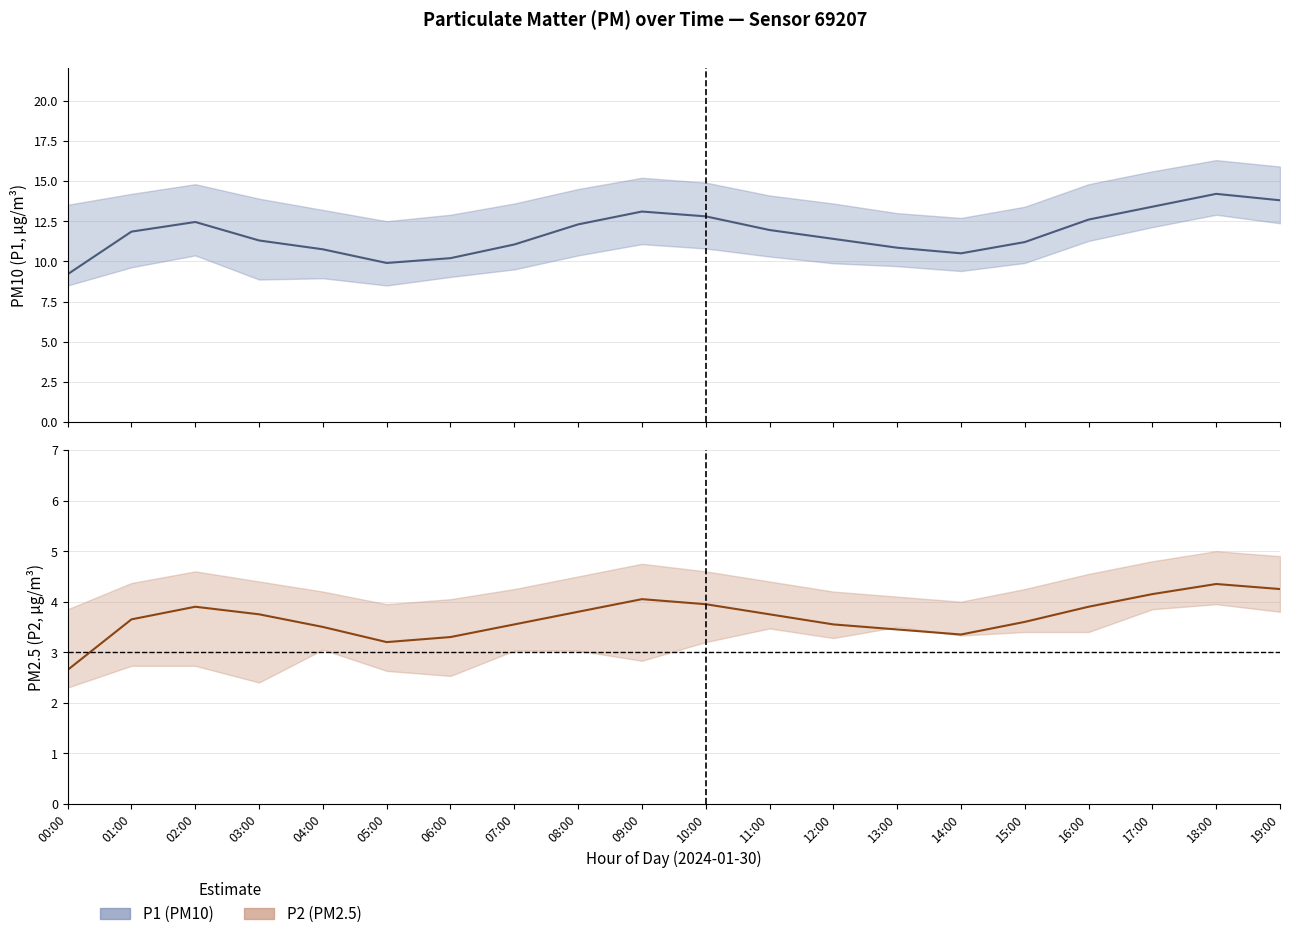

Which series has the widest spread of values?

P1